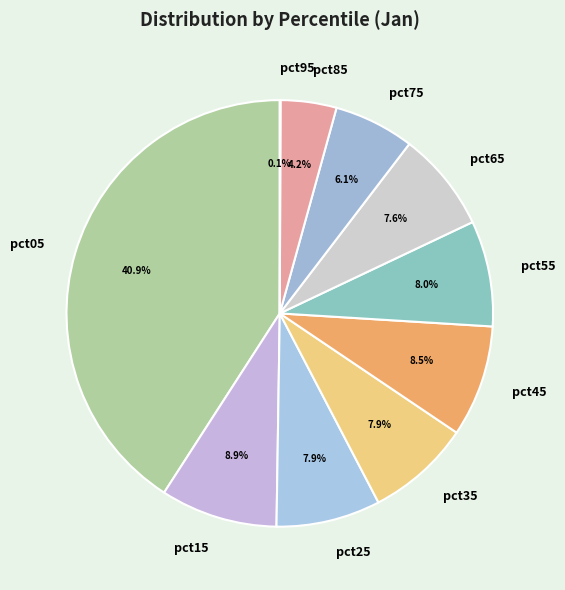

What is the ratio of the value at pct25 to the value at pct65?

1.0